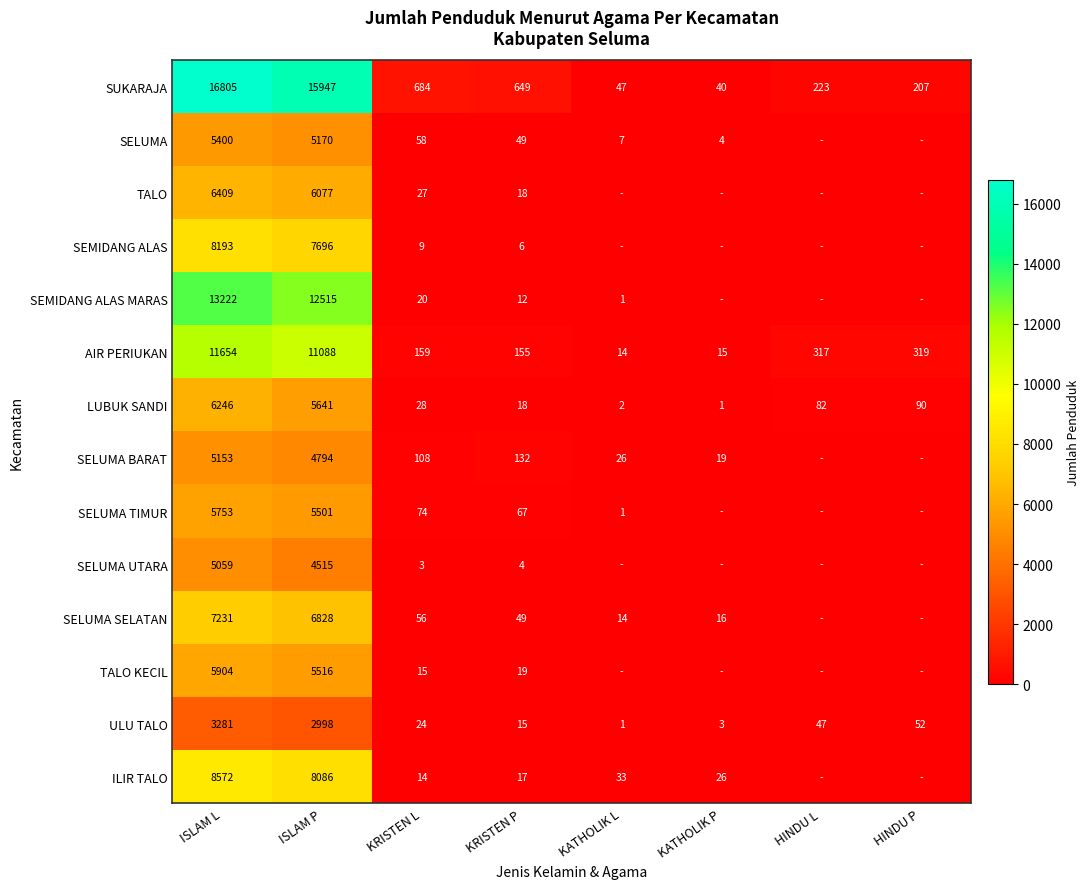

What is the minimum value for ULU TALO?

1